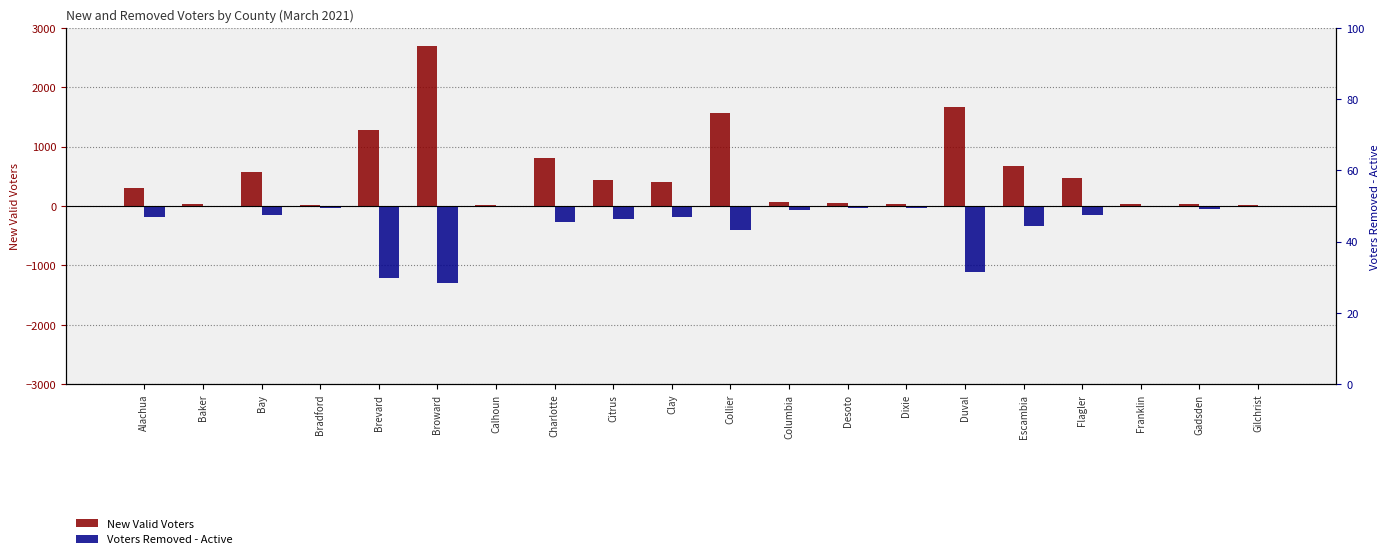

How many bars are there in total?

40